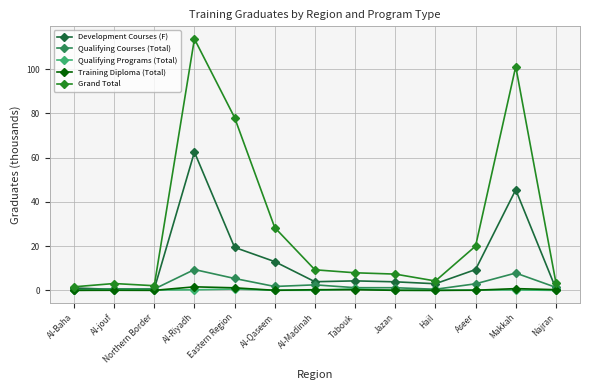

What is the difference between the highest and lowest values at Makkah?

101.0